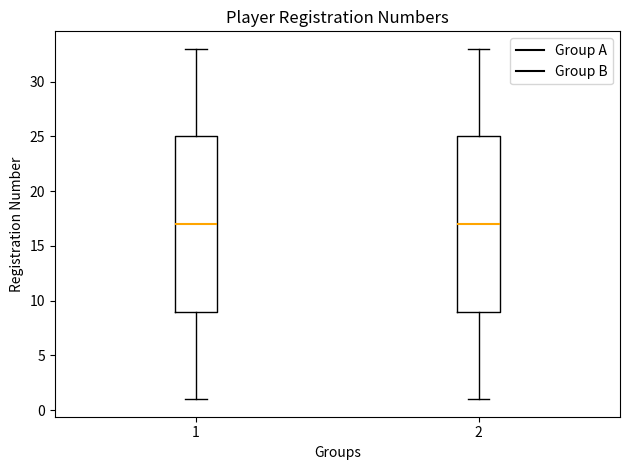

Reading left to right, read every box against the y-axis: the position of its median line, the range the box covers, and the ends of its whiskers. The values are not printed on the chart, so give them approximately, as read against the axis.

1: median 17, box 9 to 25, whiskers 1 to 33
2: median 17, box 9 to 25, whiskers 1 to 33